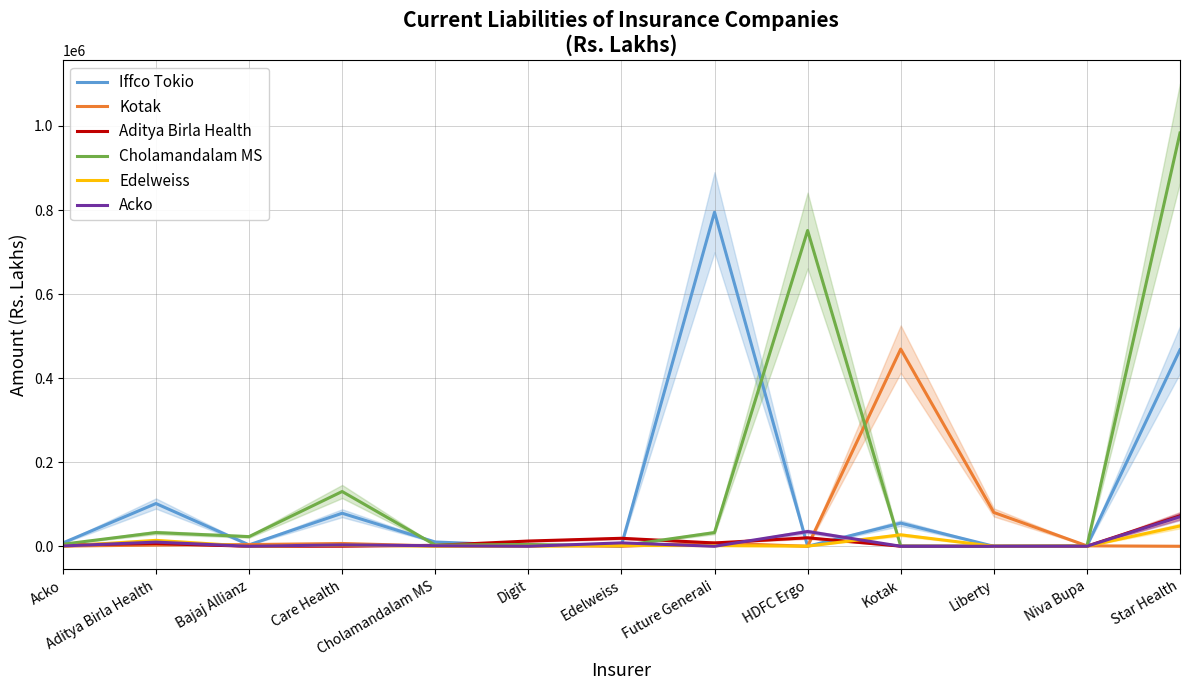

Rank the series by their maximum value, from lowest to highest.

Edelweiss, Acko, Aditya Birla Health, Kotak, Iffco Tokio, Cholamandalam MS